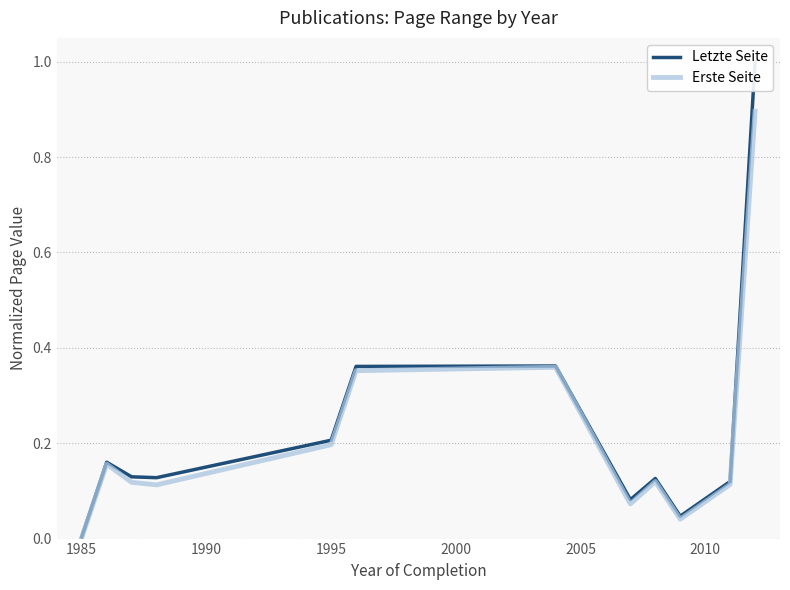

The value of Erste Seite at 1985 is 0.0. True or false?

True